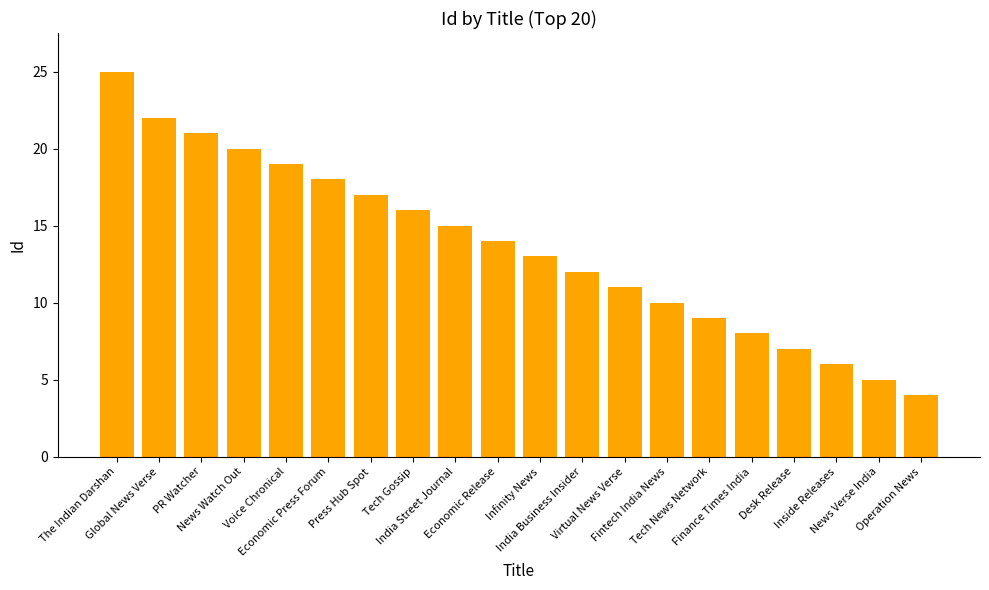

Rank the categories by value from highest to lowest.

The Indian Darshan, Global News Verse, PR Watcher, News Watch Out, Voice Chronical, Economic Press Forum, Press Hub Spot, Tech Gossip, India Street Journal, Economic Release, Infinity News, India Business Insider, Virtual News Verse, Fintech India News, Tech News Network, Finance Times India, Desk Release, Inside Releases, News Verse India, Operation News